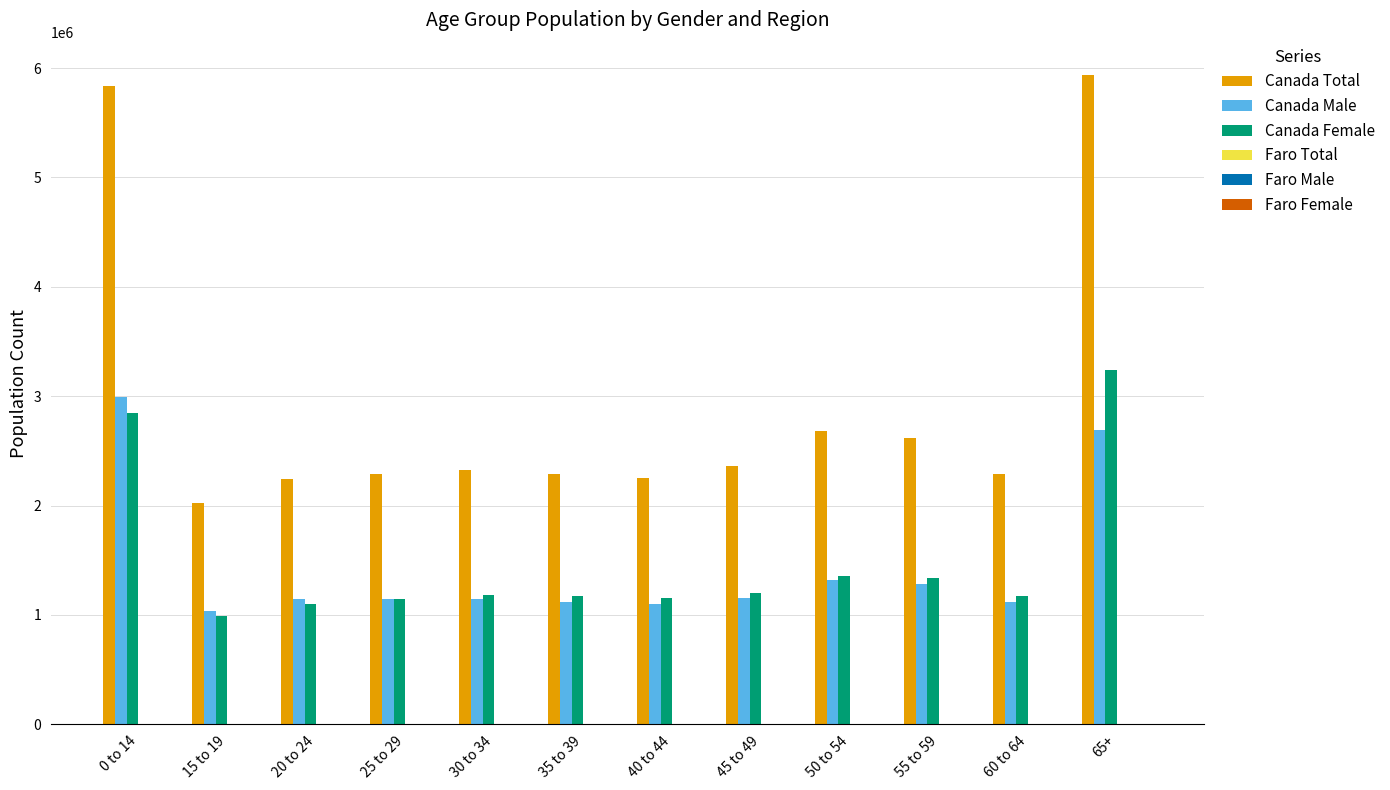

How many categories are shown in the chart?

12